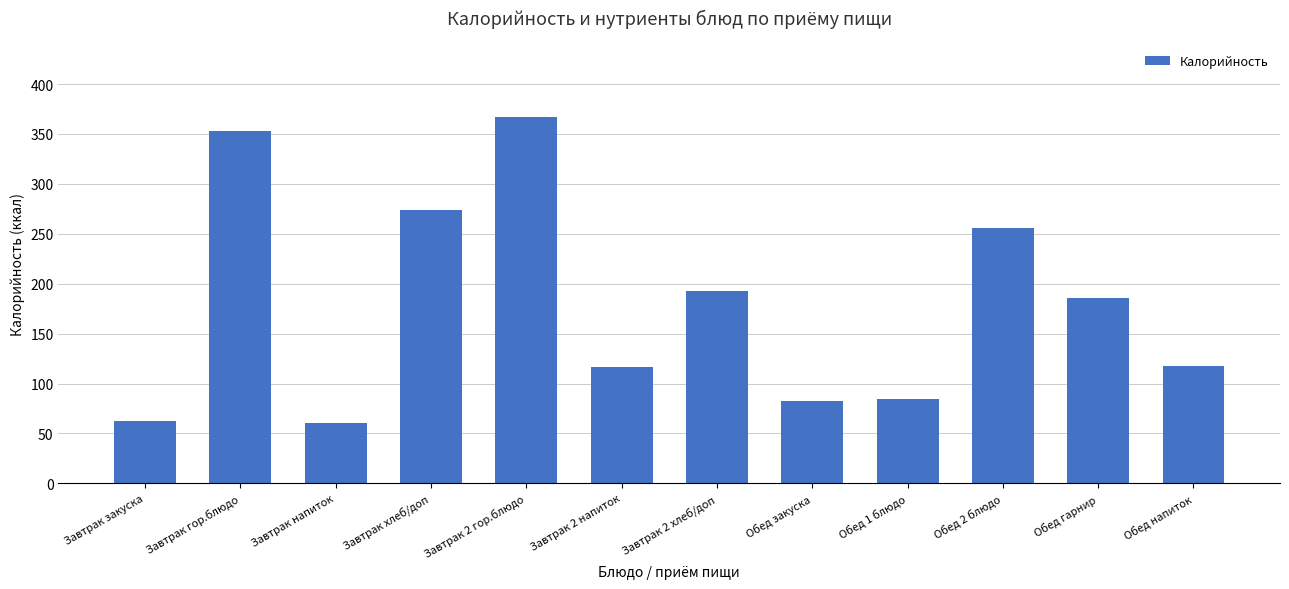

Are the bars horizontal?

No